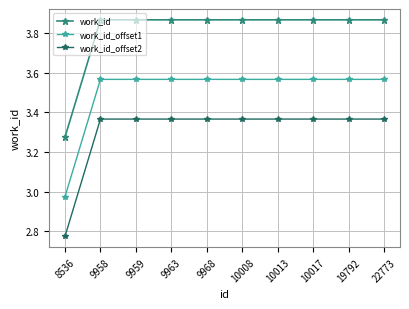

What is the sum of the work_id values at 10017 and 9959?

7.7